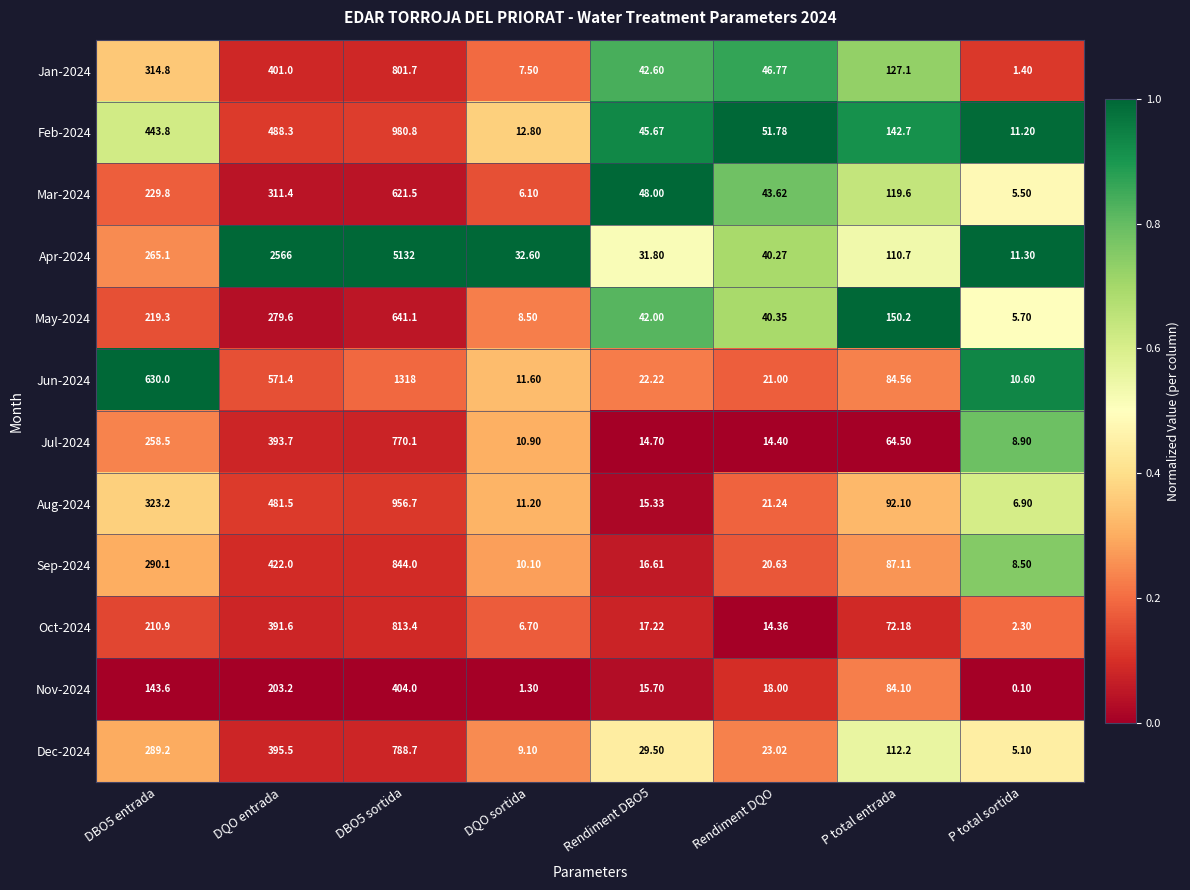

At which label does Feb-2024 reach its minimum?

P total sortida